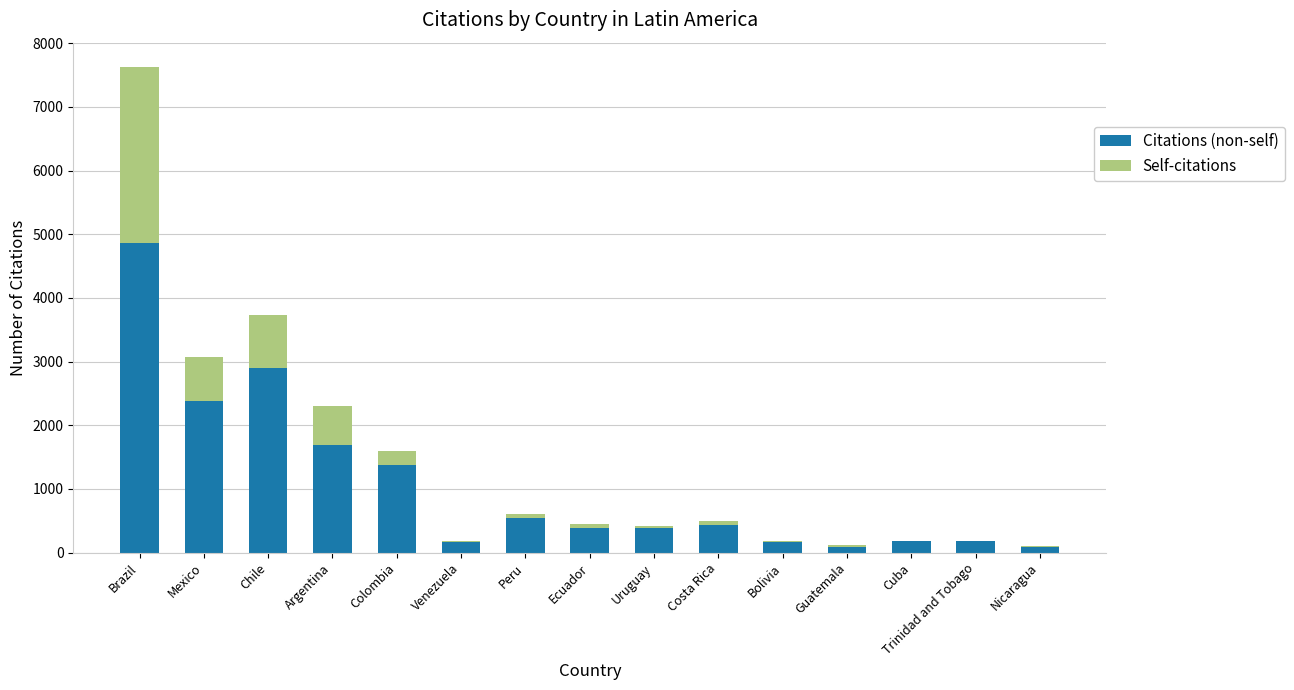

How many distinct data groups are displayed?

2